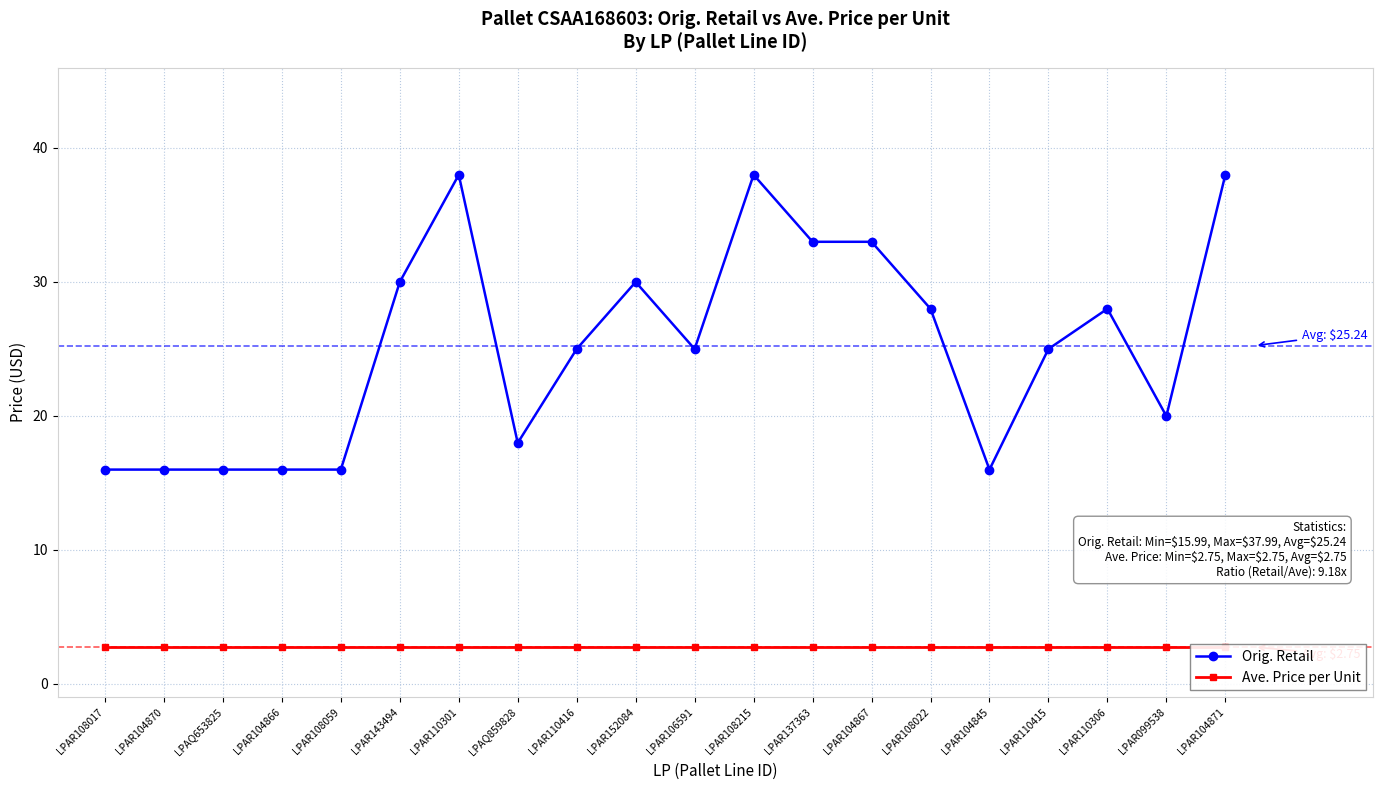

What is the maximum value shown in the chart?

38.0